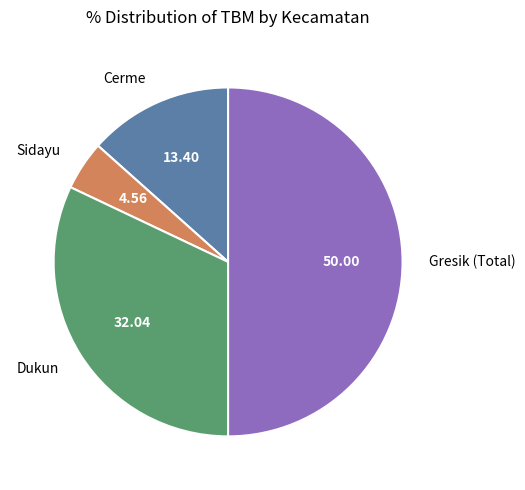

Count the number of slices in the pie.

4